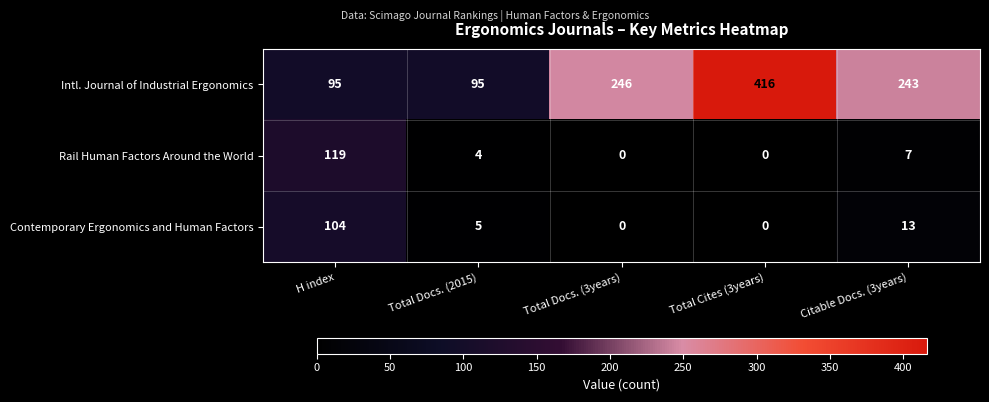

Which series has the largest total across all categories?

Intl. Journal of Industrial Ergonomics